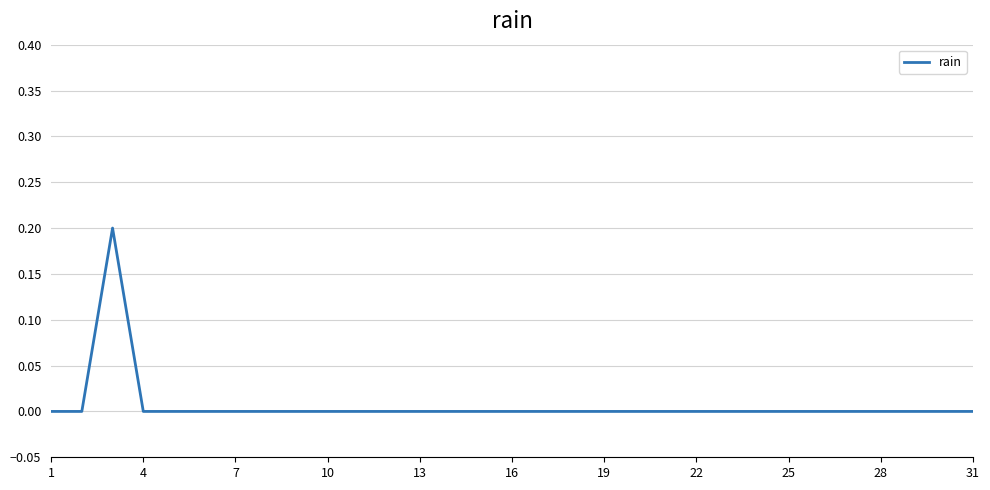

True or false: the data shows 0.0 at 4.

True